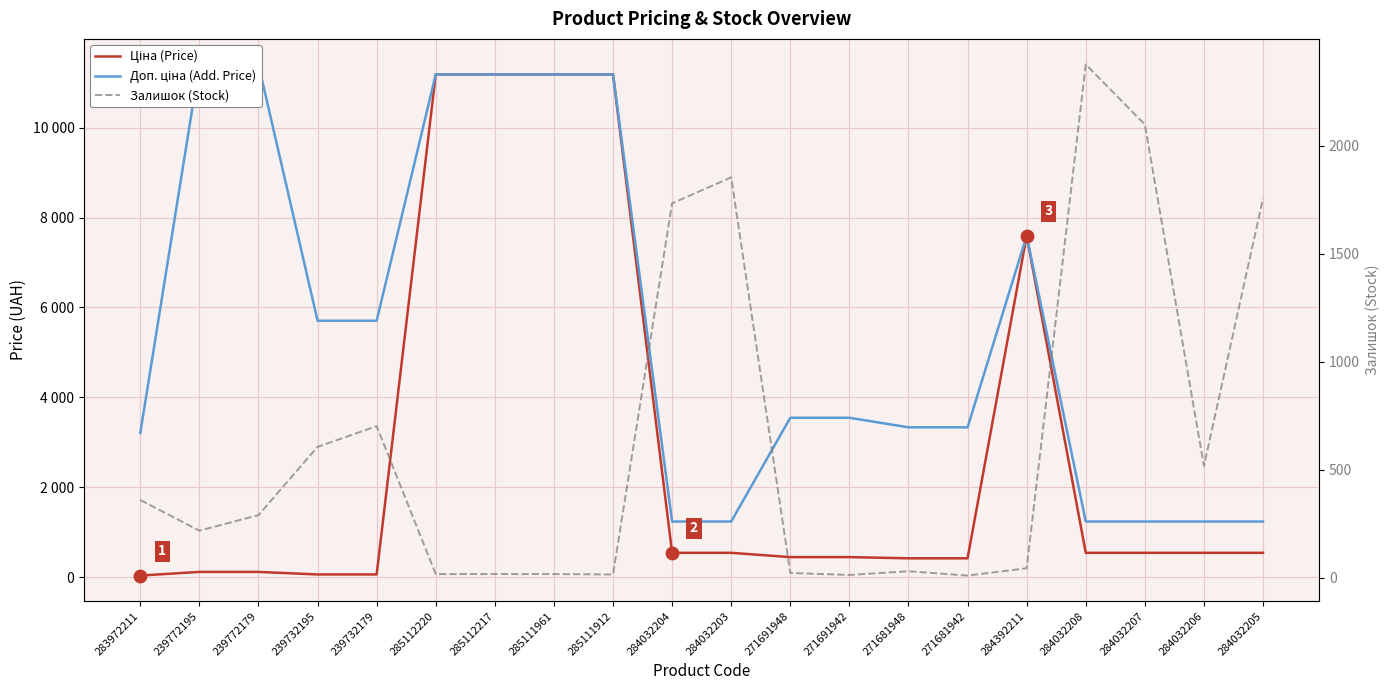

Which series reaches the minimum Y coordinate?

Залишок (Stock)